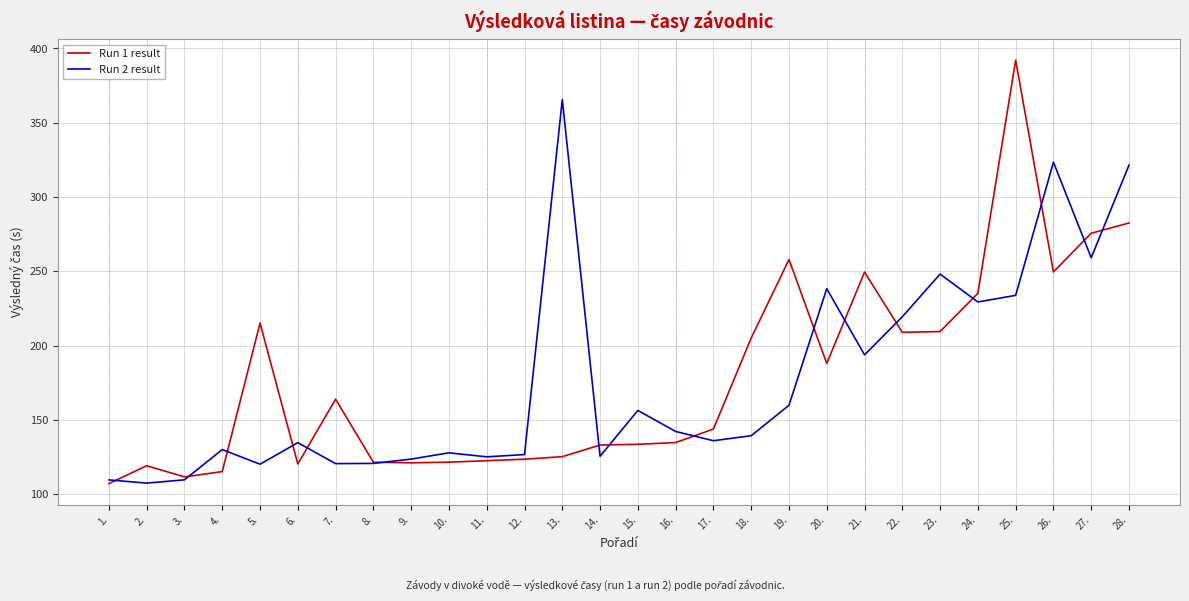

At which category is the sum across all series the highest?

25.